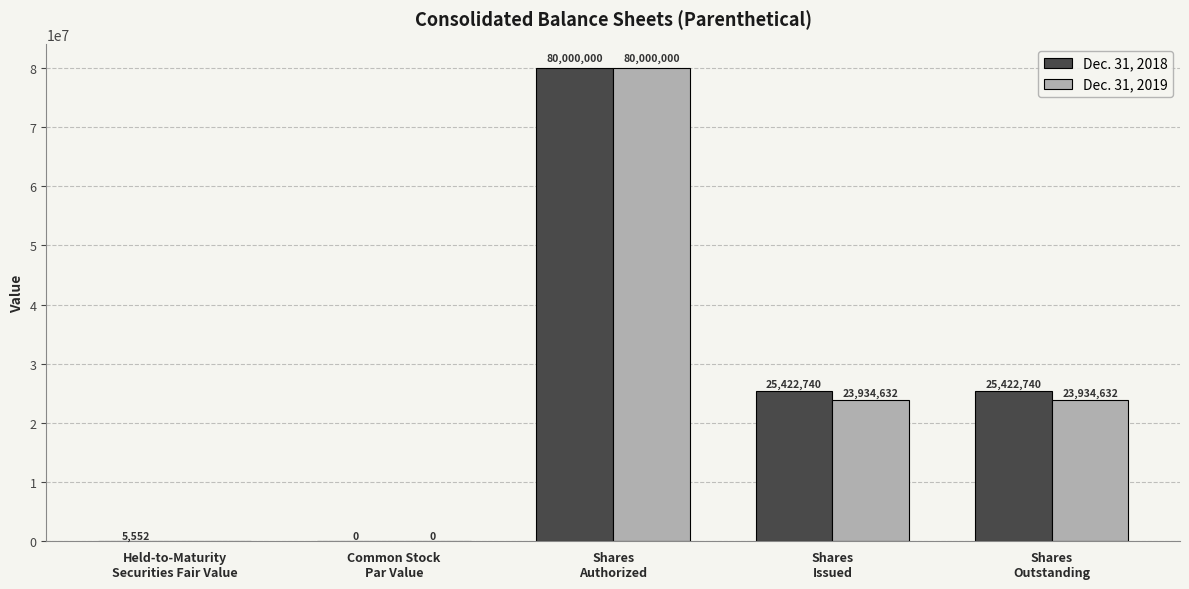

What value does the Dec. 31, 2018 series have at Shares
Issued?

25422740.0